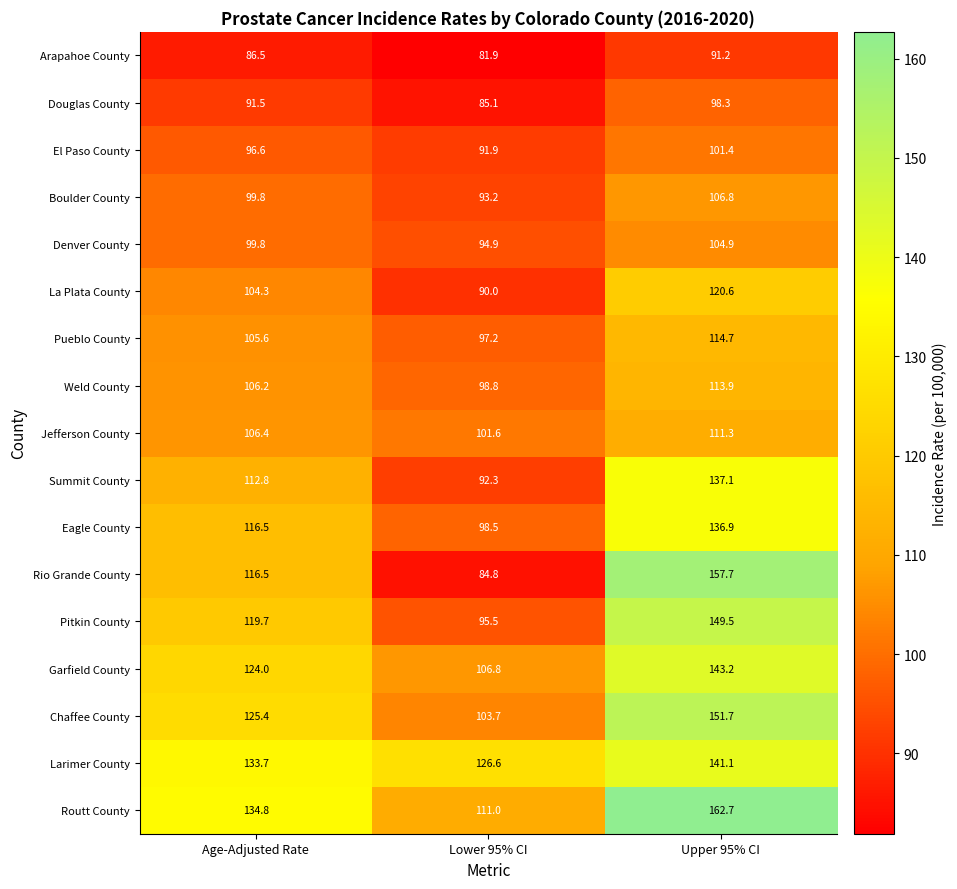

Which category has the highest value across all series?

Upper 95% CI